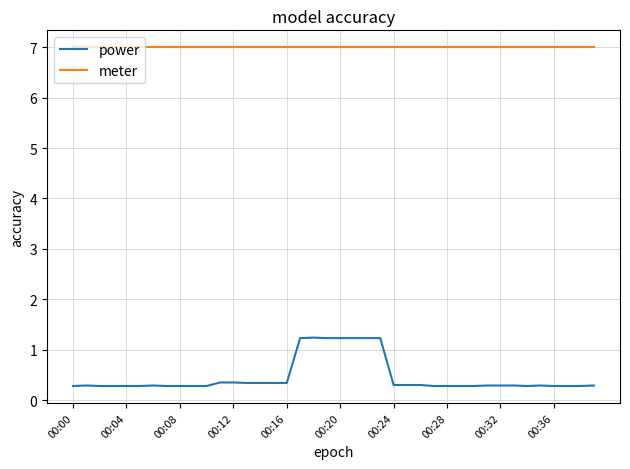

Which series has the largest total across all categories?

meter